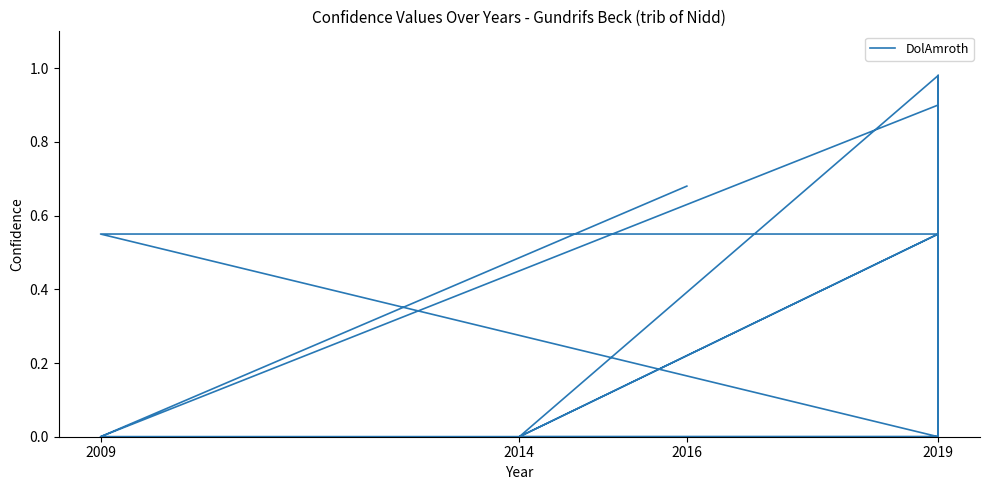

What is the label of the 17th point from the left?

2019